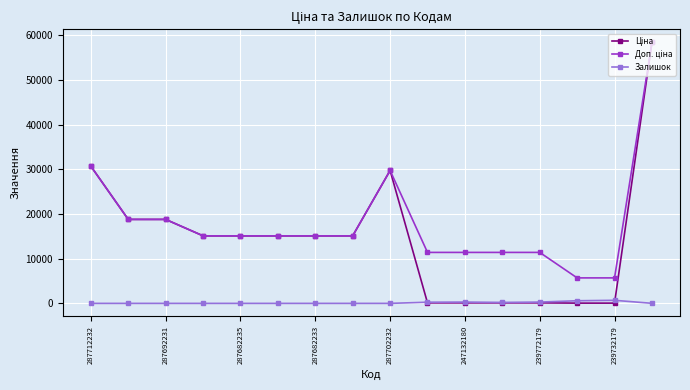

How many distinct data groups are displayed?

3